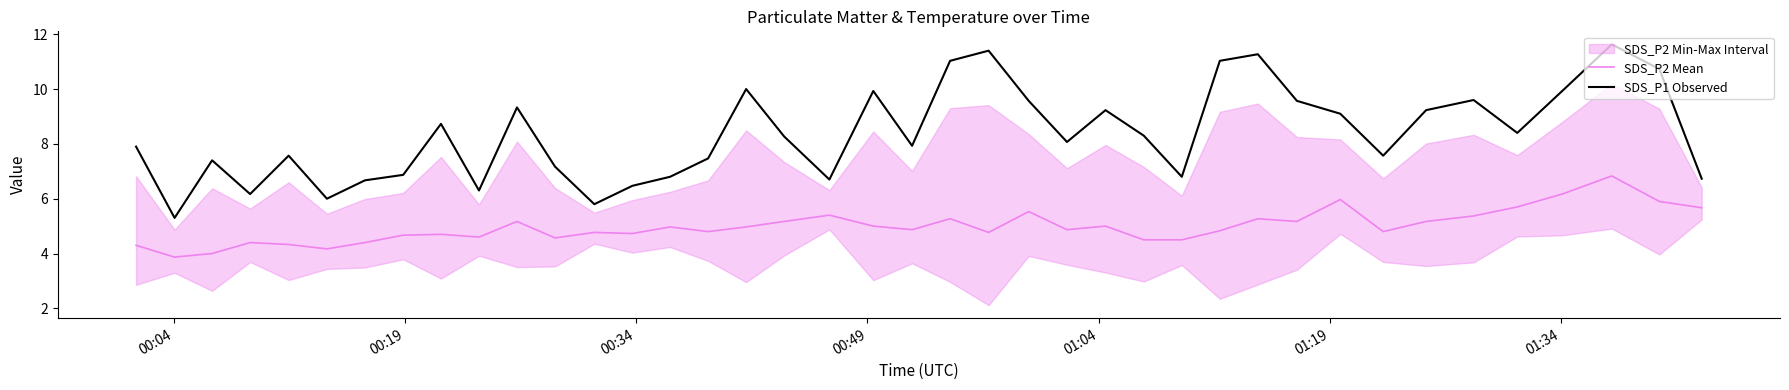

True or false: SDS_P2 Mean and SDS_P1 Observed intersect in this chart.

False